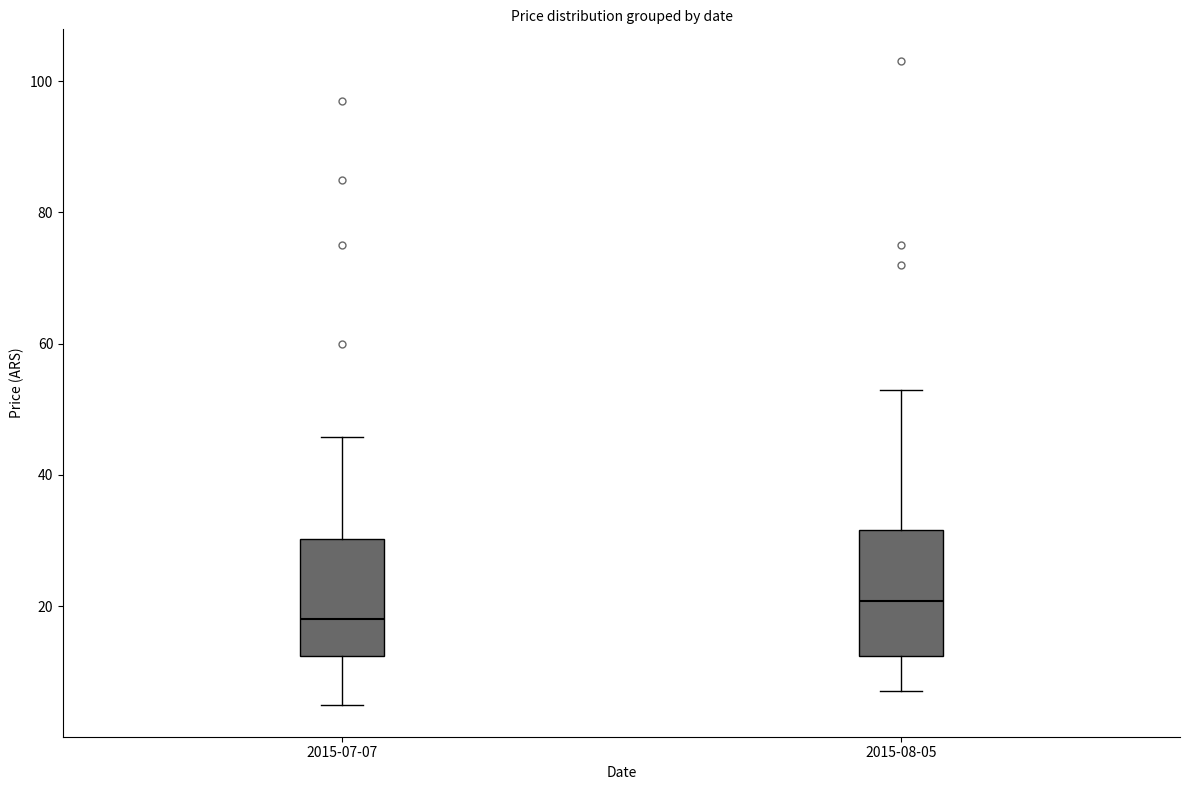

Reading left to right, read every box against the y-axis: the position of its median line, the range the box covers, and the ends of its whiskers. The values are not printed on the chart, so give them approximately, as read against the axis.

2015-07-07: median 18, box 12 to 30, whiskers 4 to 46
2015-08-05: median 20, box 12 to 32, whiskers 6 to 54